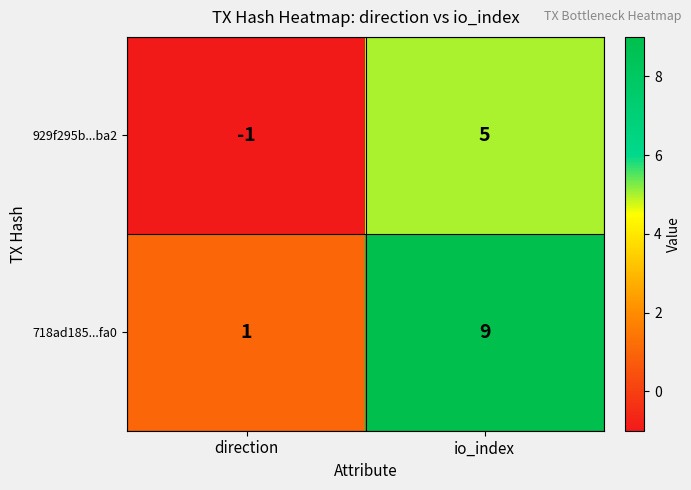

Which category has the lowest value across all series?

direction